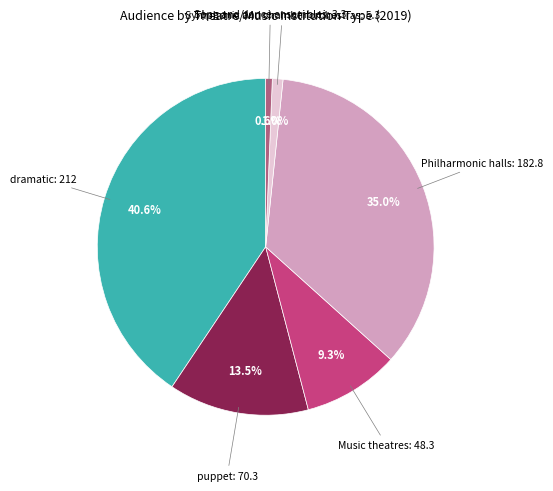

How many slices are in this pie chart?

6